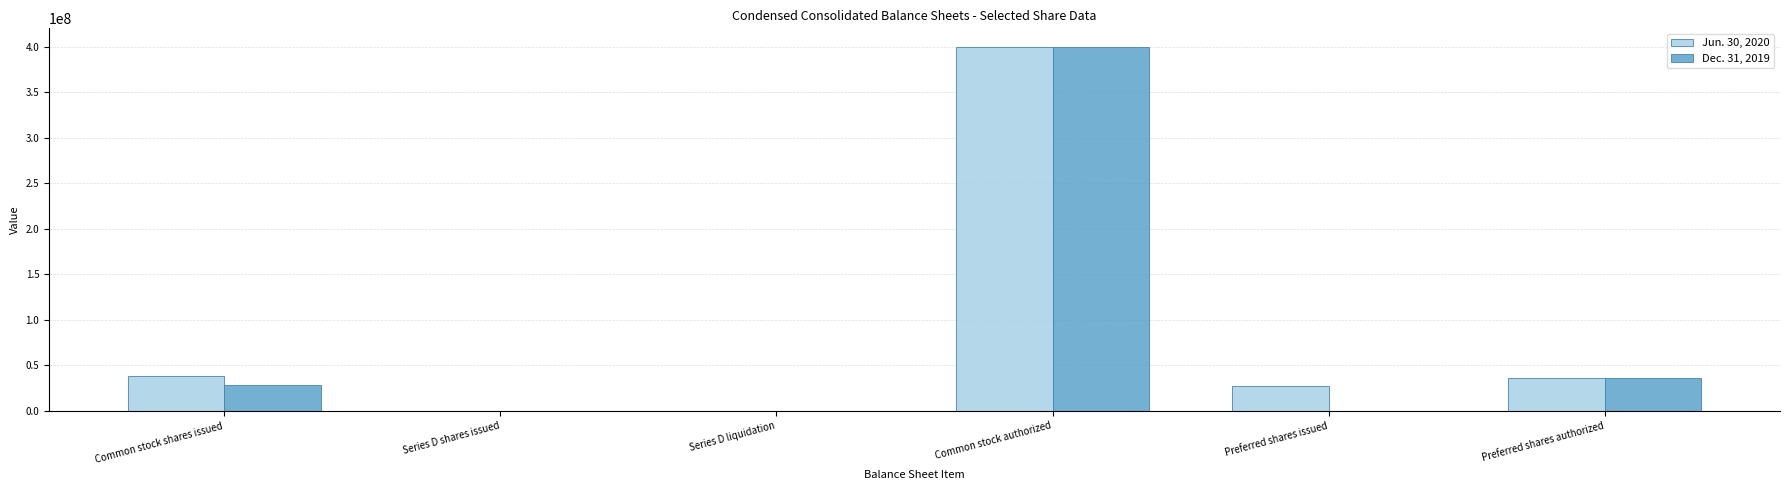

Which category has the highest value in the Dec. 31, 2019 series?

Common stock authorized